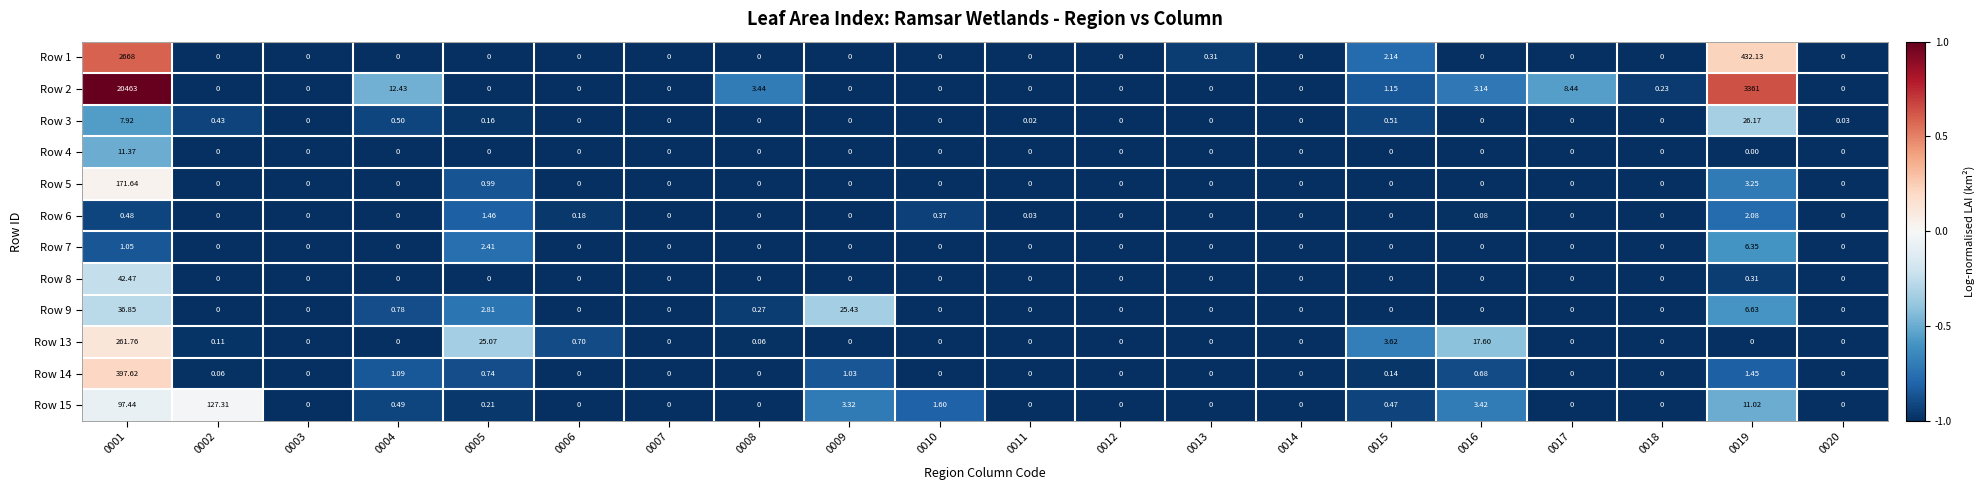

Is the value of Row 4 at 0002 greater than the value of Row 9 at 0005?

No